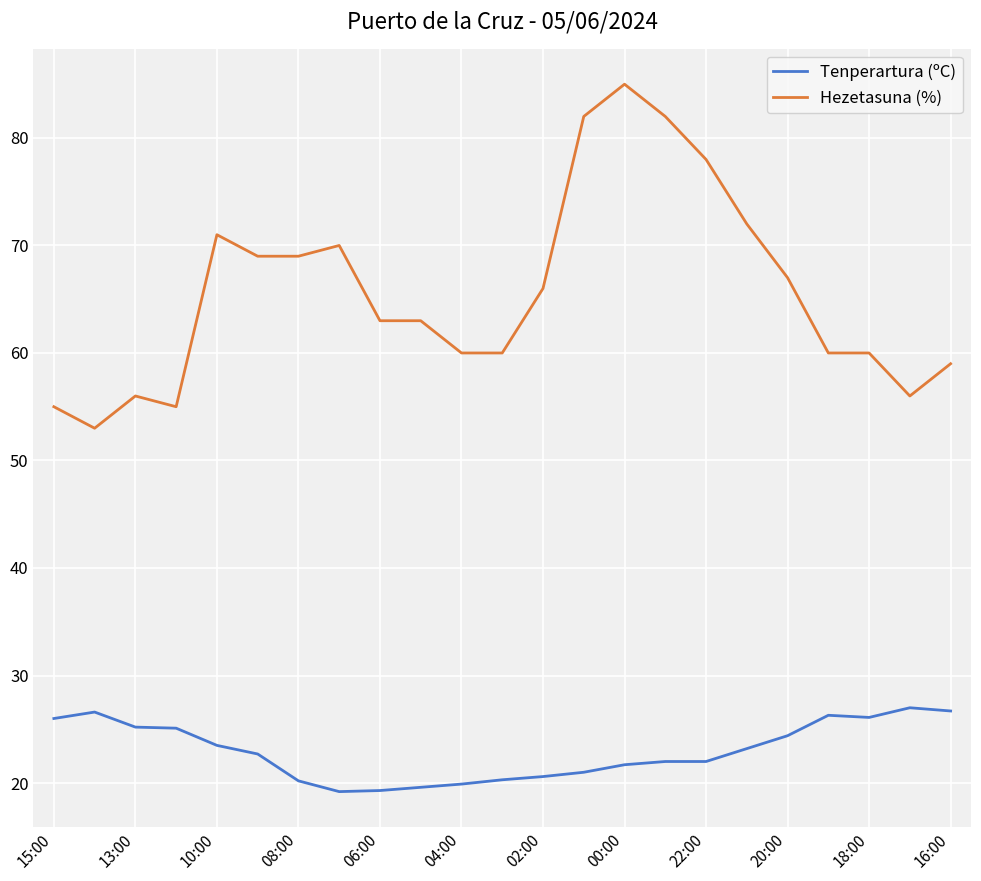

What is the minimum value for Tenperartura (ºC)?

19.2